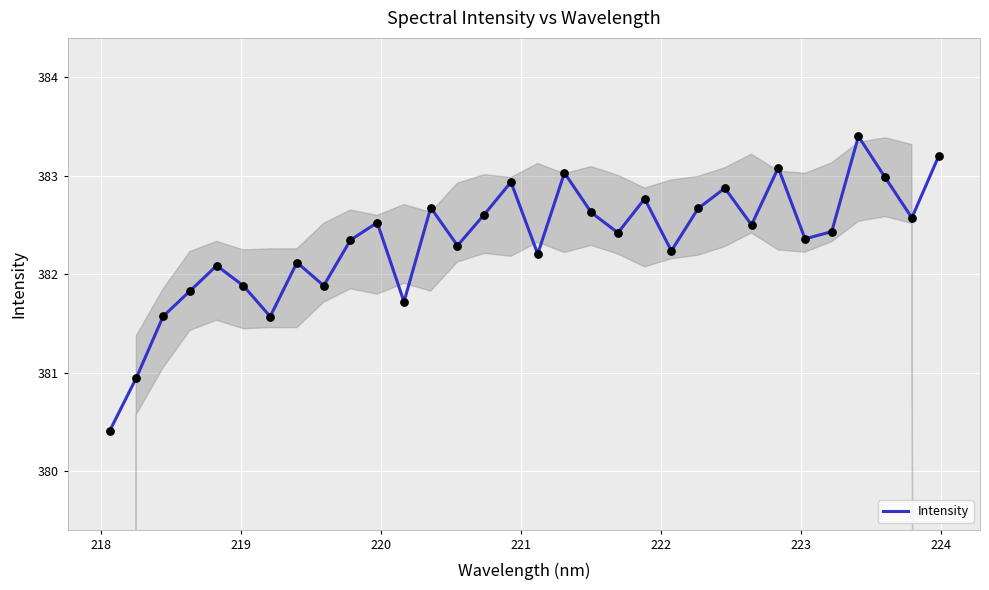

What is the minimum value shown in the chart?

380.4